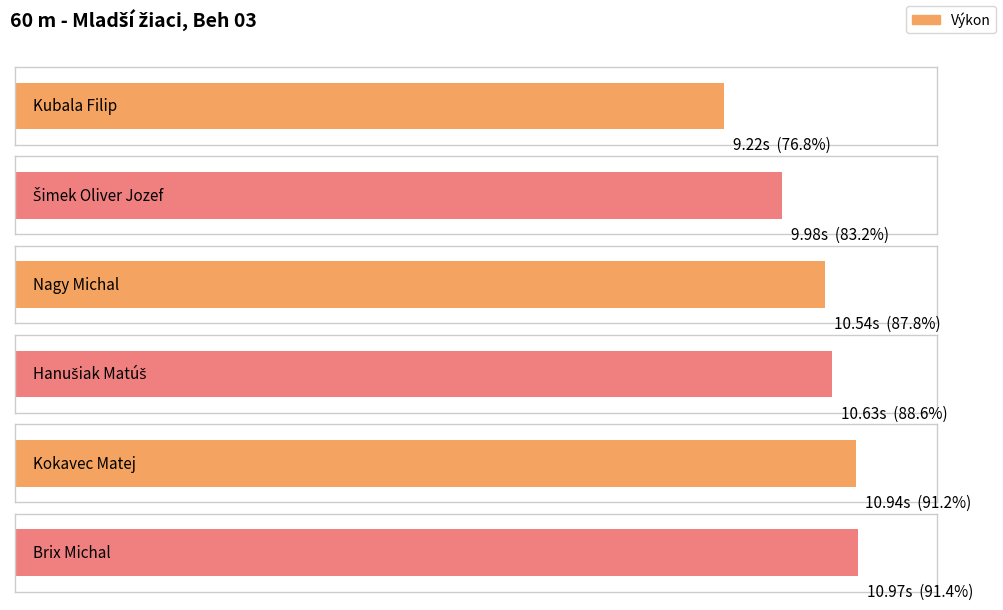

List the labels in order of value, largest first.

Brix Michal, Kokavec Matej, Hanušiak Matúš, Nagy Michal, Šimek Oliver Jozef, Kubala Filip